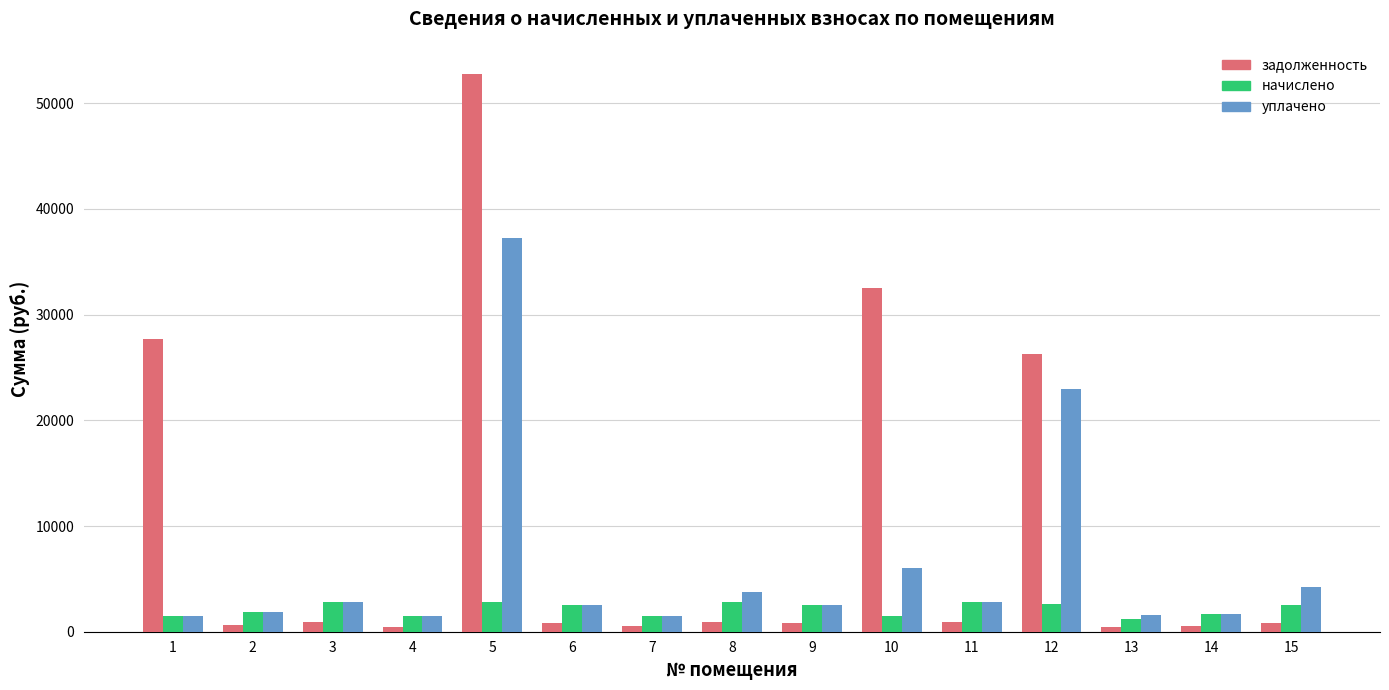

At which category does the chart reach its peak across all series?

5